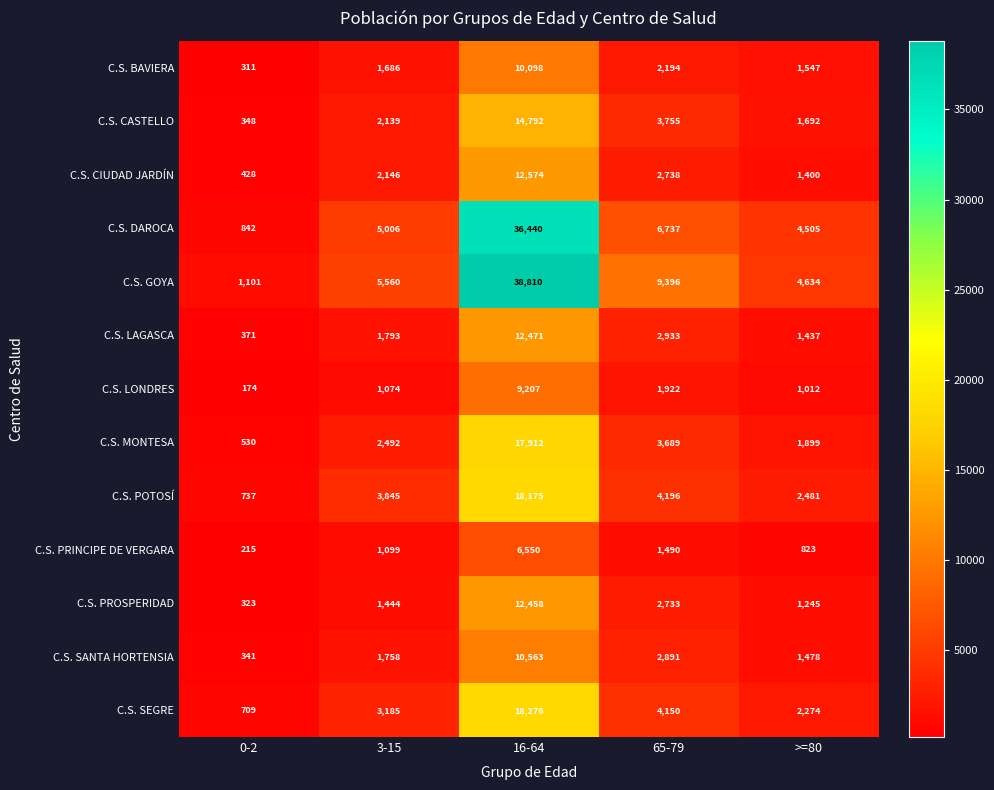

At which category is the sum across all series the highest?

16-64